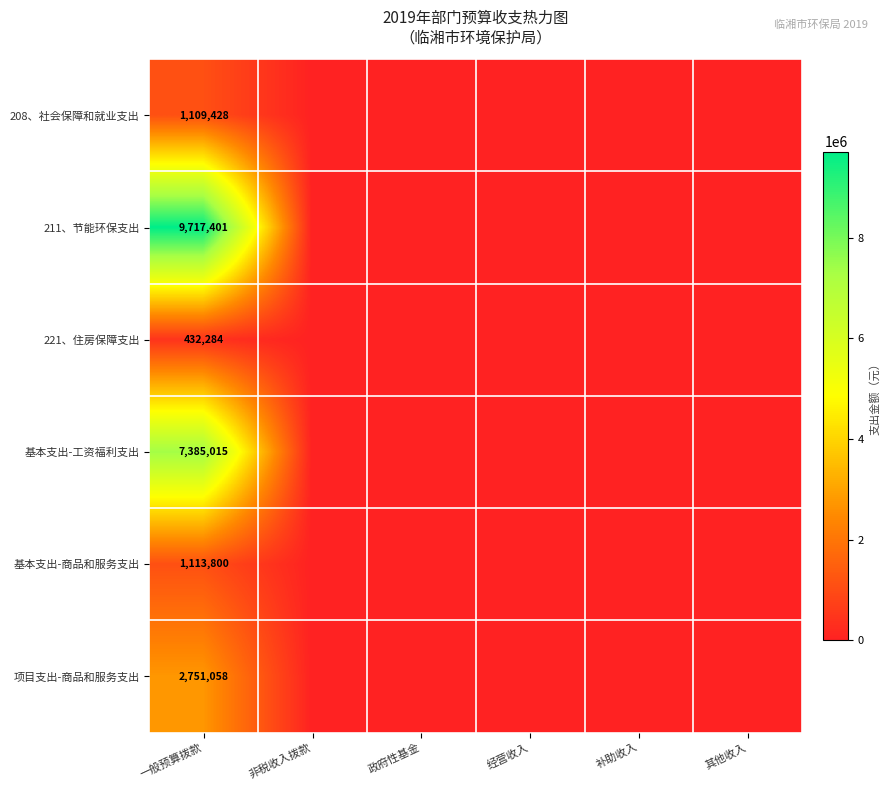

True or false: 211、节能环保支出 has a value of 9717401 at 一般预算拨款.

True